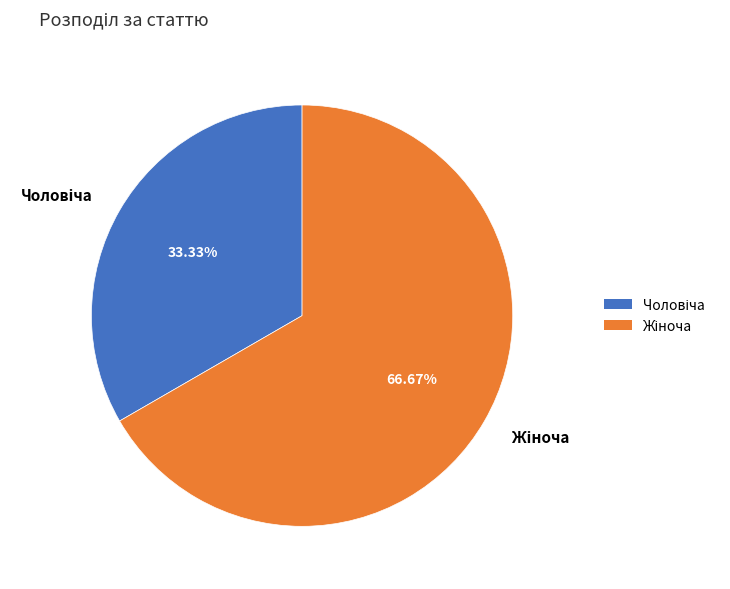

Is there a majority slice in this chart?

Yes